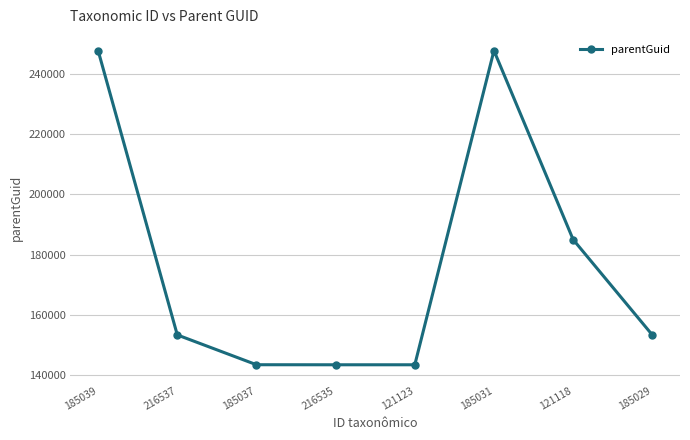

What is the difference between the values at 121123 and 185029?

9895